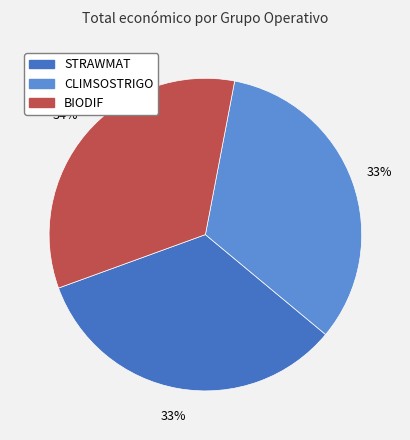

Do CLIMSOSTRIGO and BIODIF together represent more than half of the pie?

Yes